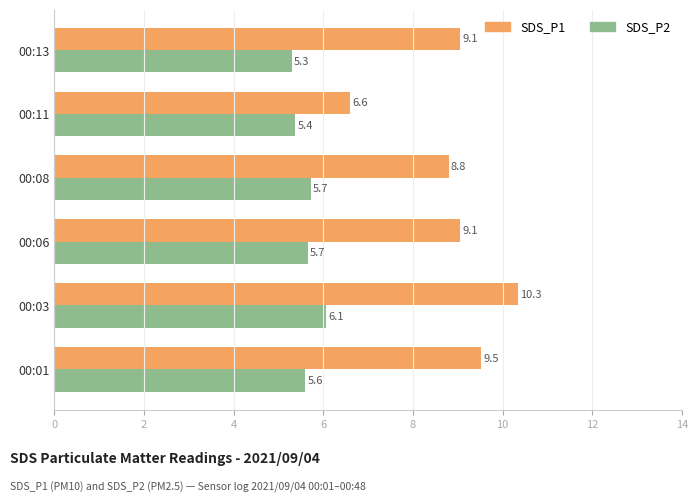

Which series has the largest range (max minus min)?

SDS_P1